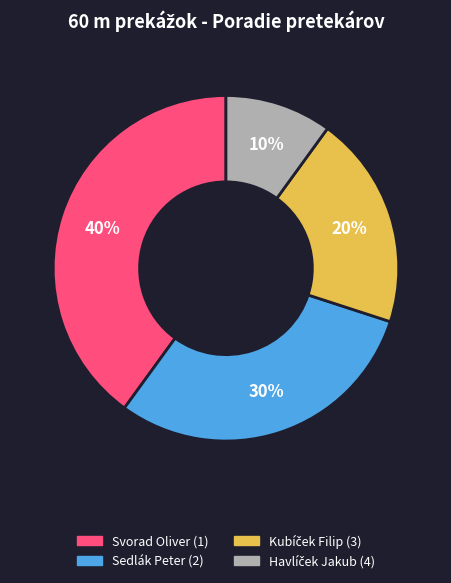

Is it true that Sedlák Peter is 44% of the pie?

False